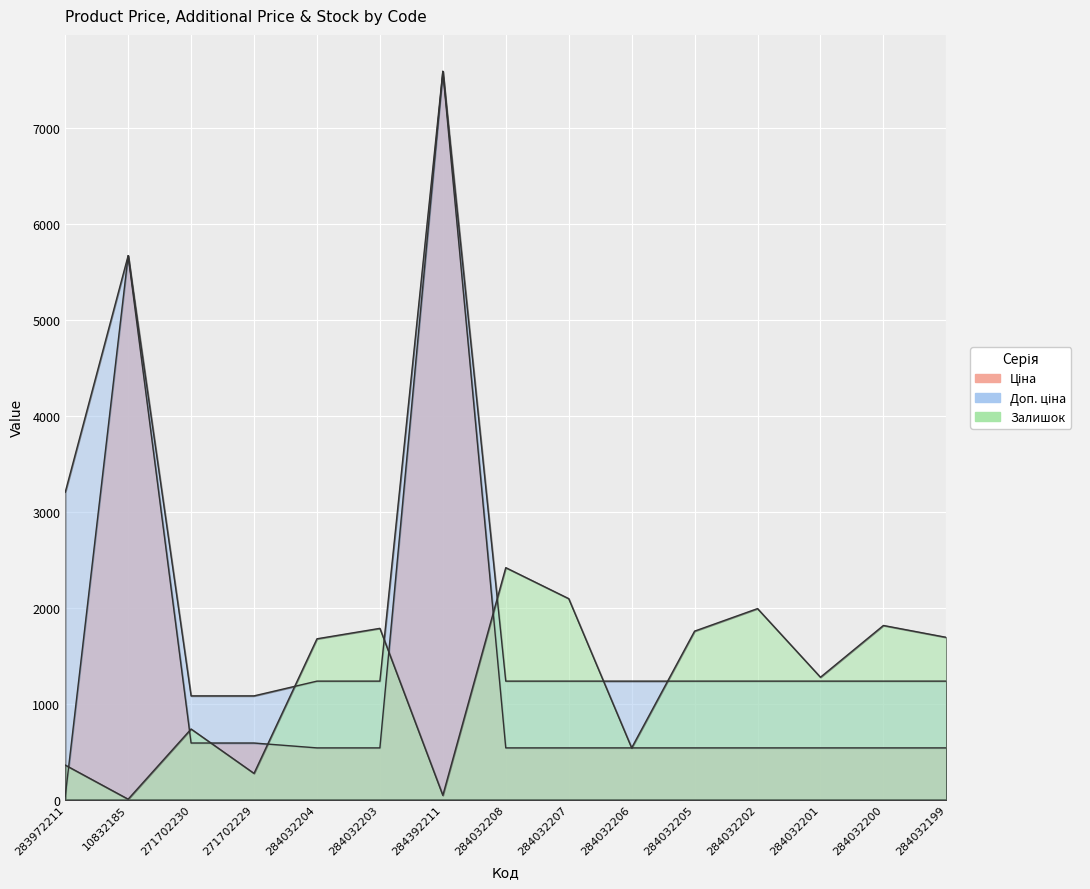

What is the total value across all series at 284032200?

3590.4